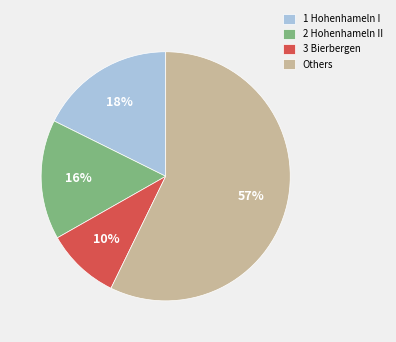

Count the number of slices in the pie.

4